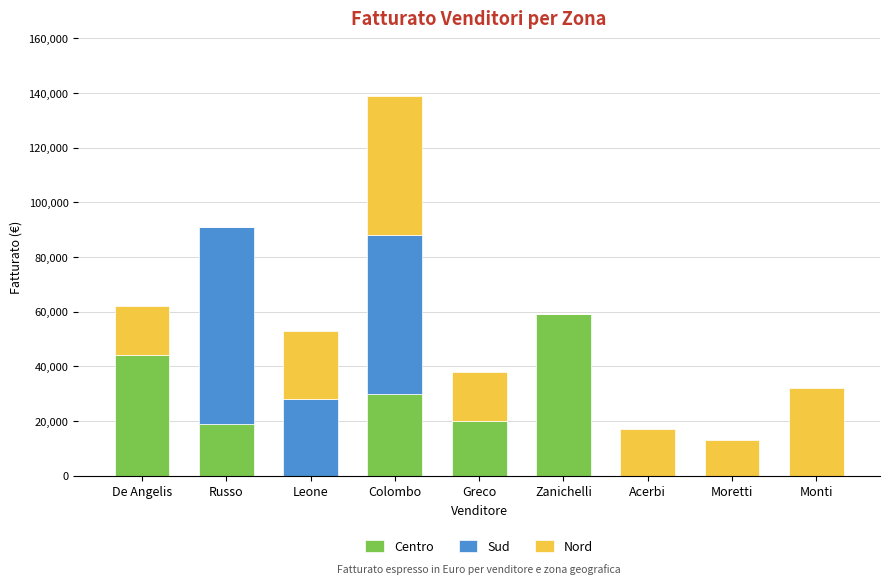

What is the sum of all Centro values?

172000